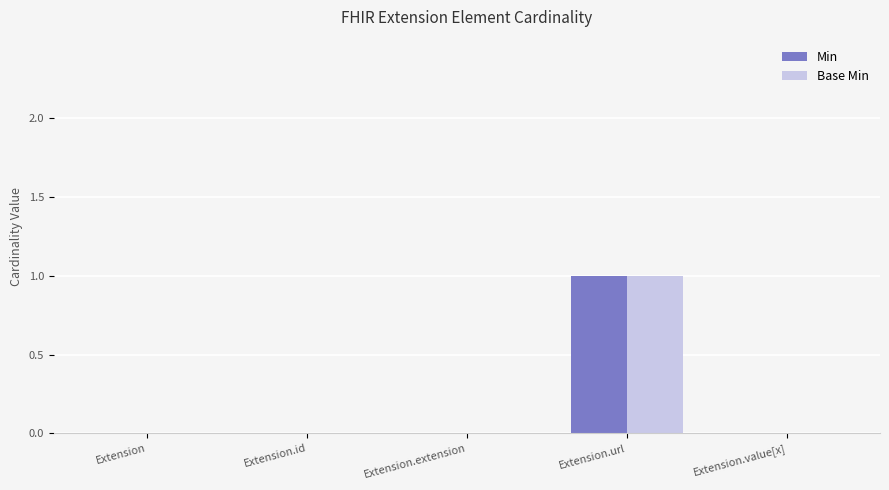

How many data points does each series have?

5